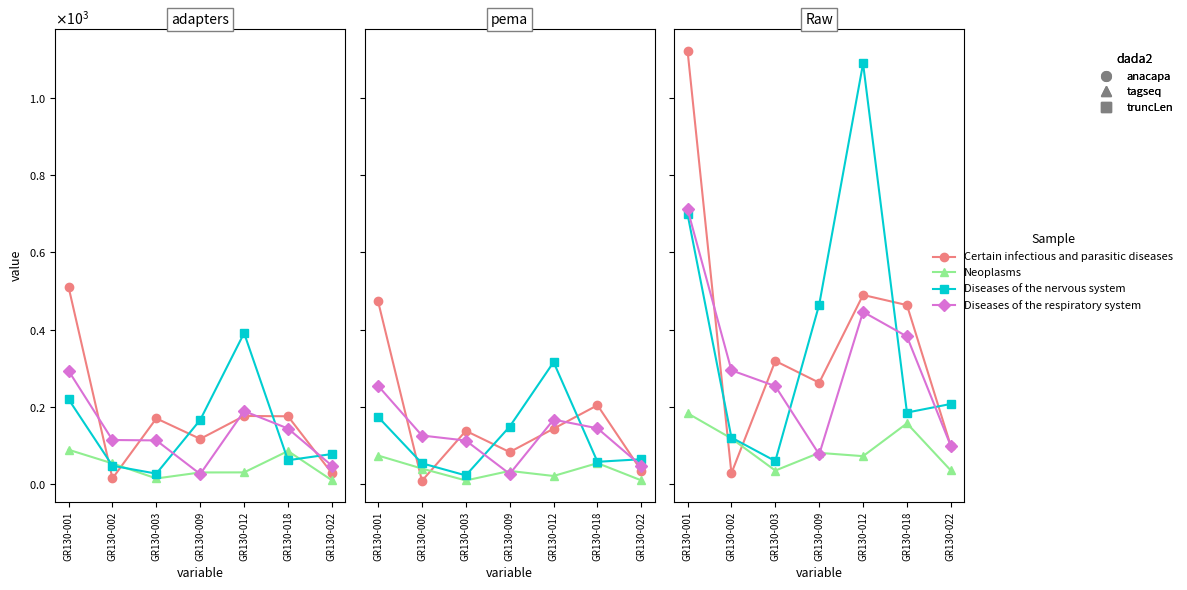

True or false: Certain infectious and parasitic diseases and Diseases of the nervous system intersect in this chart.

True